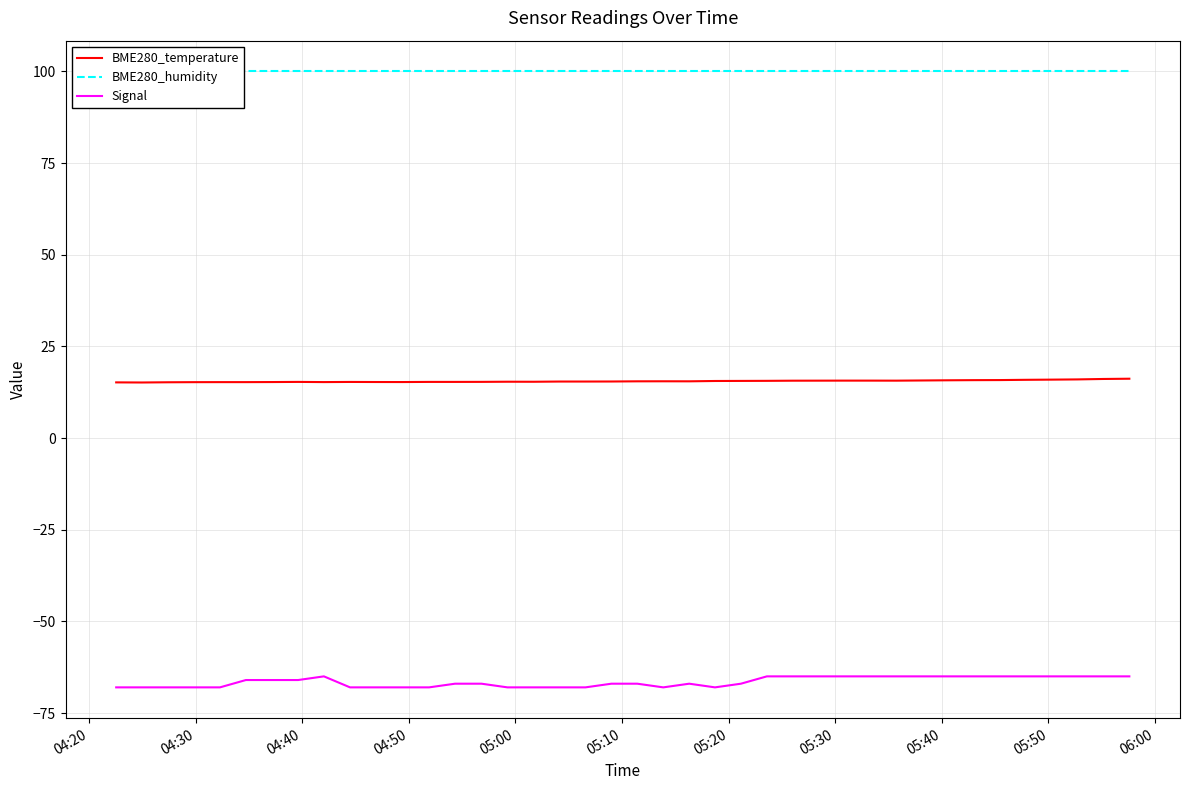

List the series in order of their peak value, lowest first.

Signal, BME280_temperature, BME280_humidity